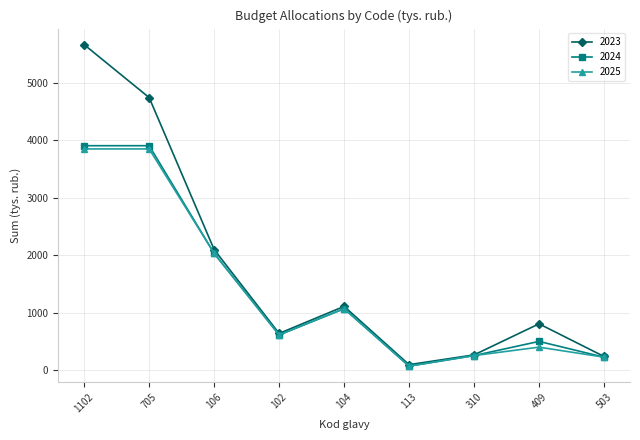

What is the highest value of the 2024 series?

3906.3